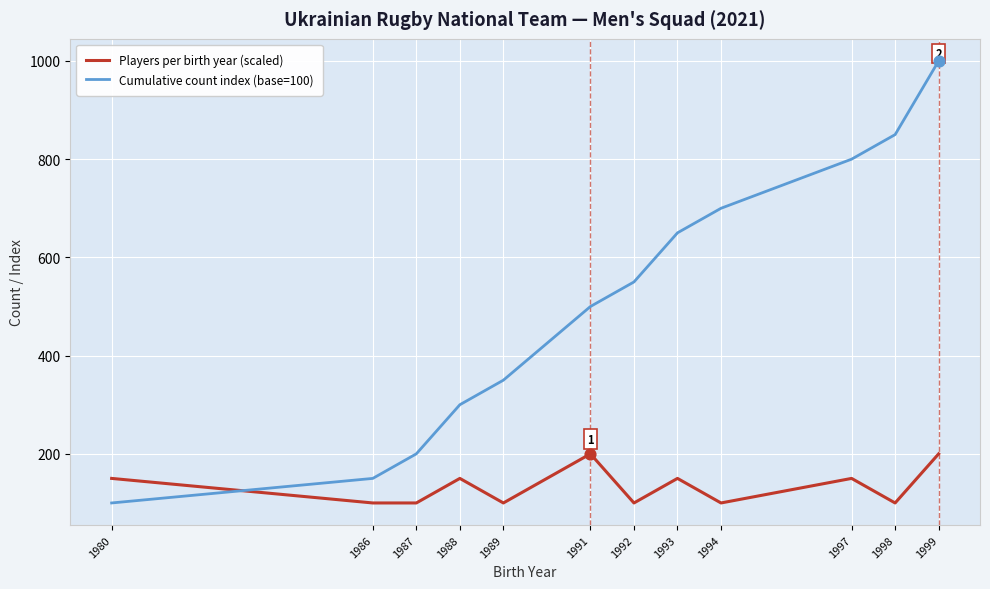

Is the value of Players per birth year (scaled) at 1993 greater than the value of Cumulative count index (base=100) at 1992?

No